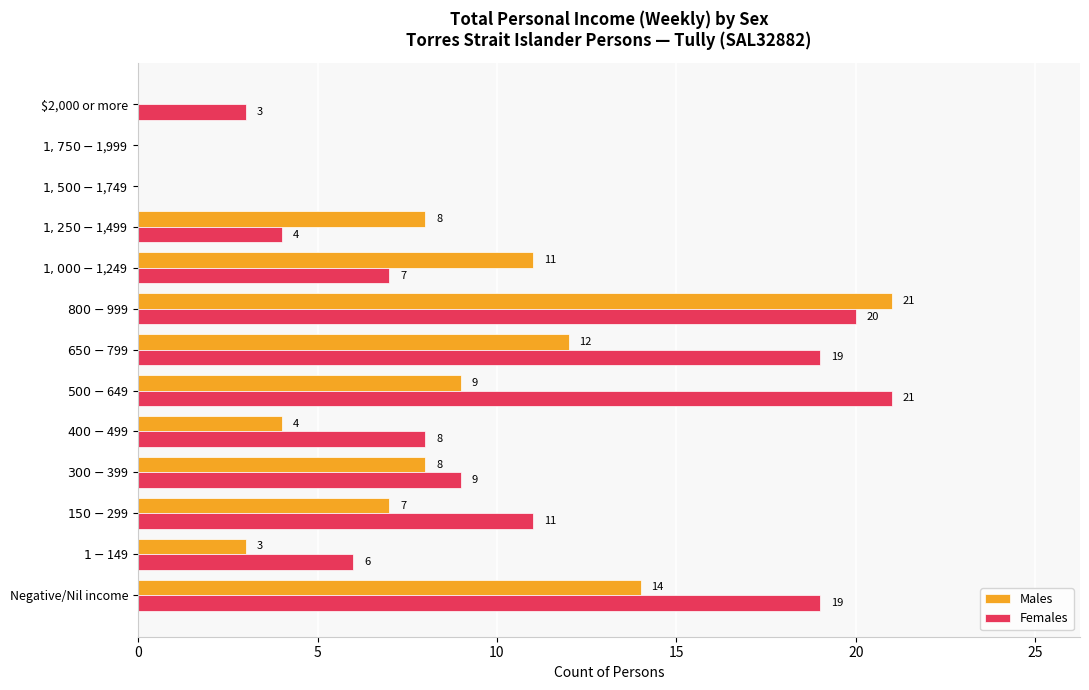

What are all the series names shown in the legend?

Males, Females